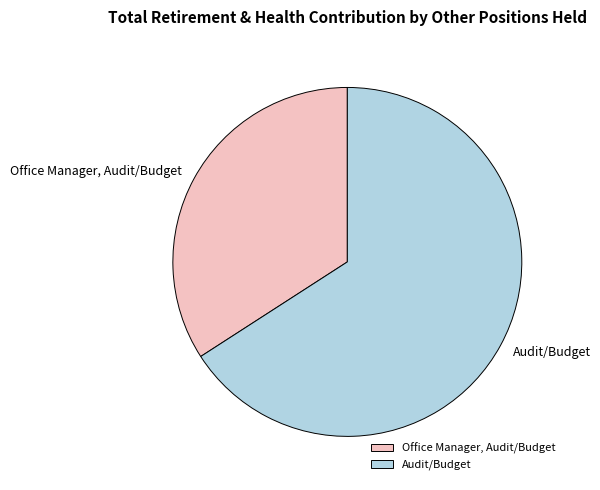

Which slice is the largest?

Audit/Budget